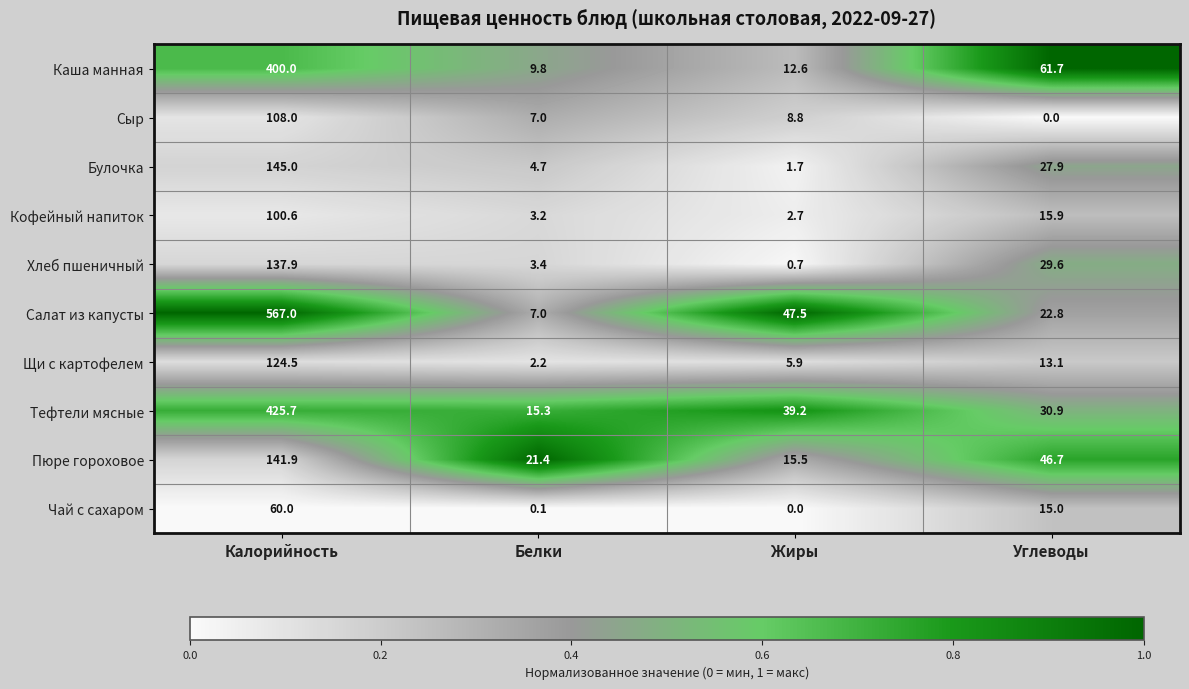

At how many categories does at least one series exceed 0?

4